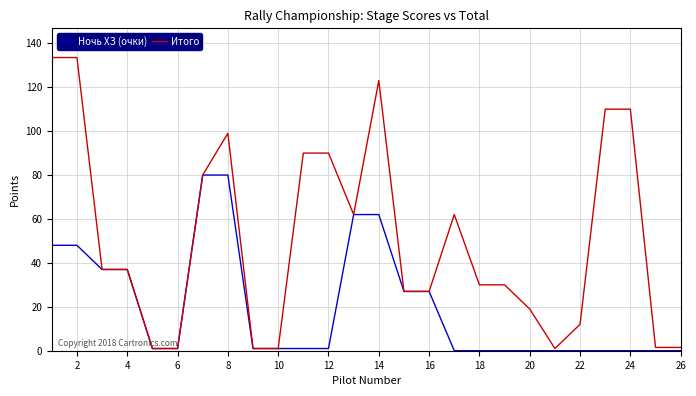

Which series has the largest total across all categories?

Итого